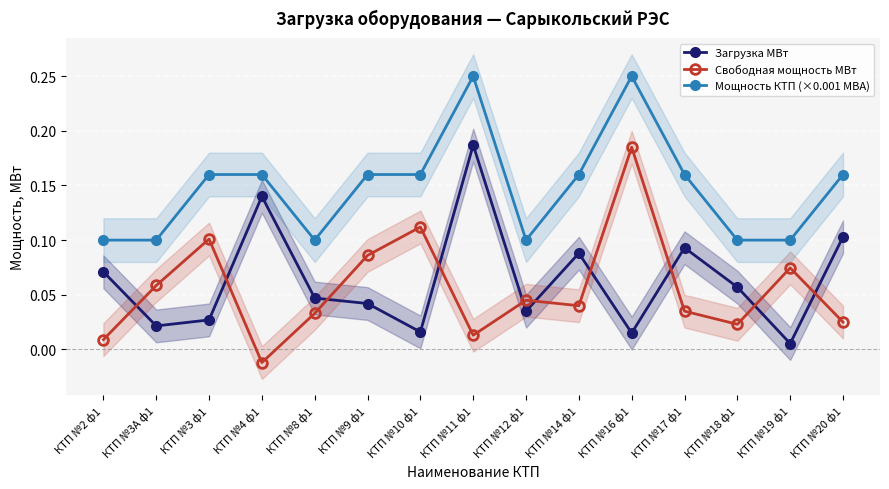

How many lines are shown in the chart?

3